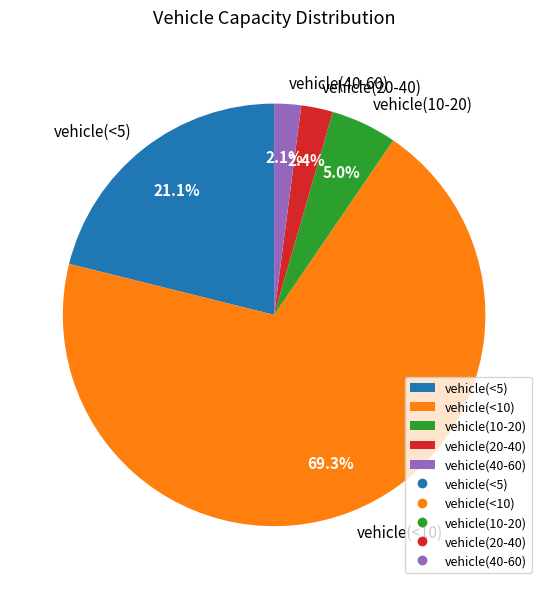

Is the sum of vehicle(<10) and vehicle(20-40) greater than half?

Yes